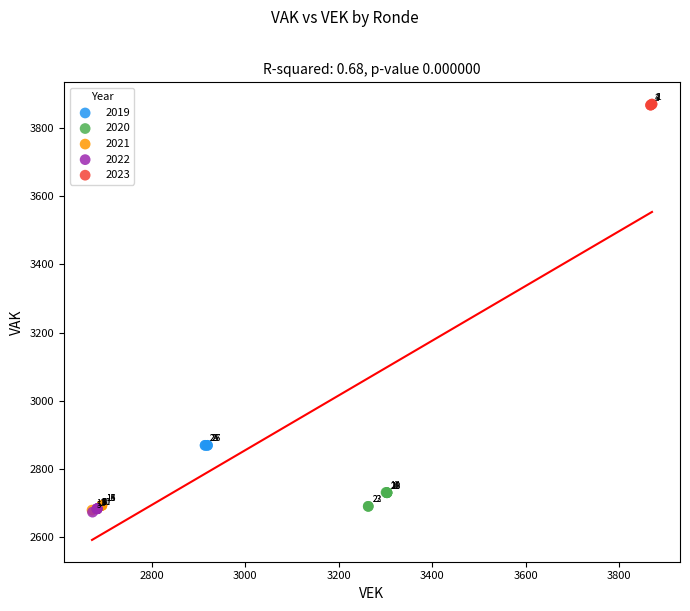

What are all the series names shown in the legend?

2019, 2020, 2021, 2022, 2023